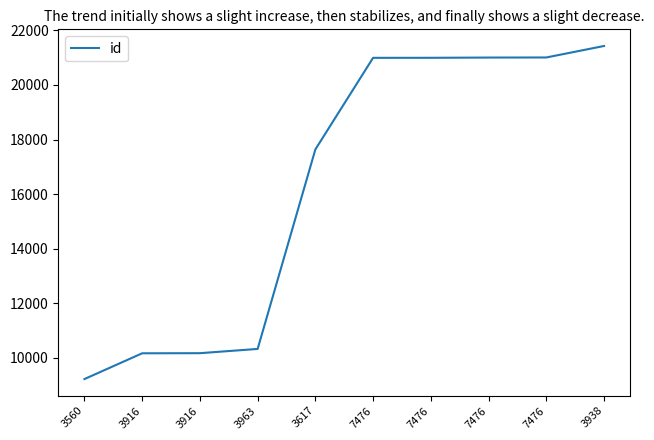

What is the sum of all values?

162954